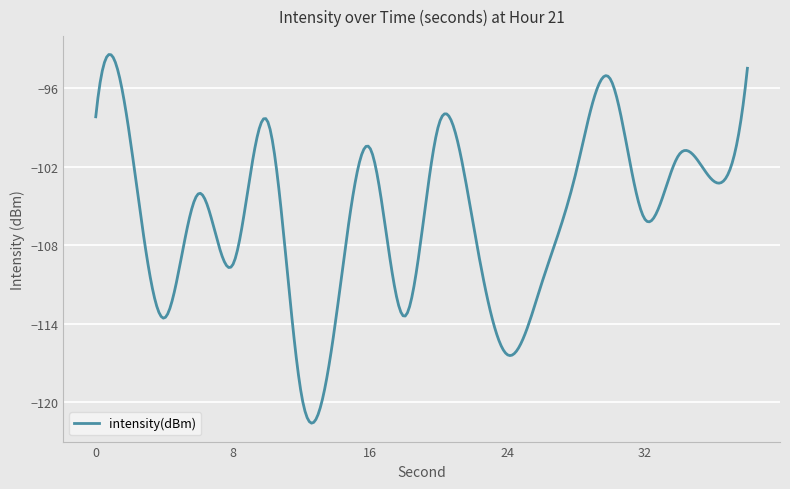

What is the greatest value displayed?

-93.4